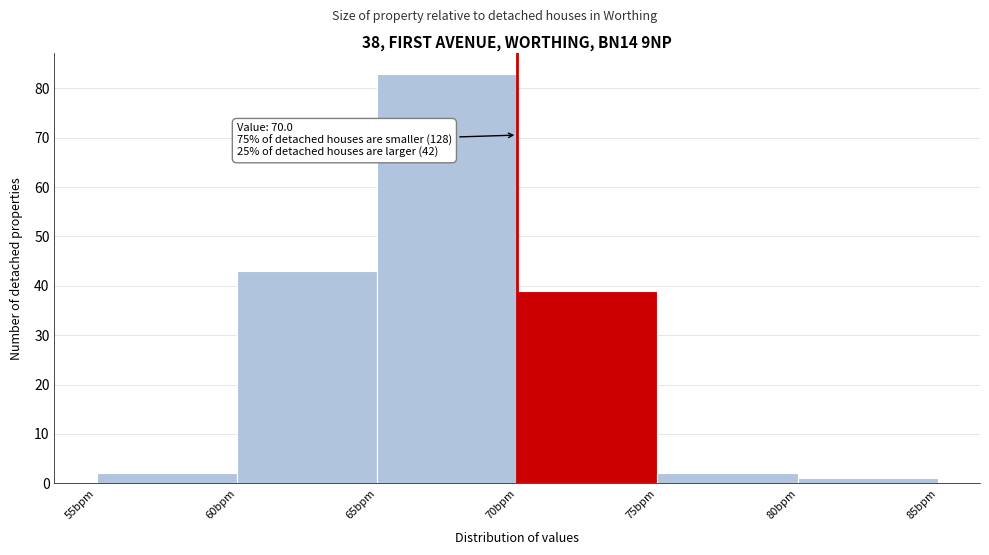

Which range on the x-axis has the tallest bar?

65 to 70